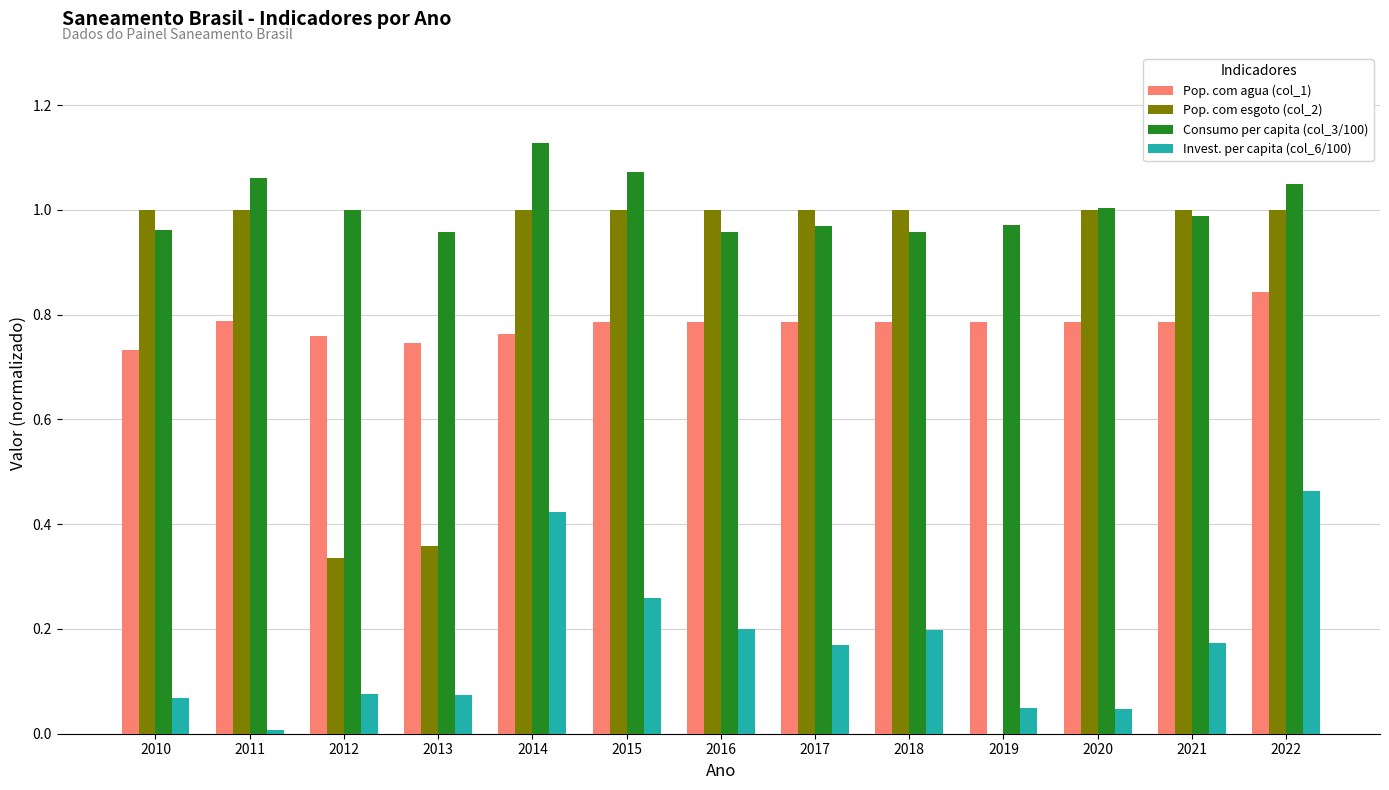

What is the sum of the Pop. com agua (col_1) values at 2015 and 2013?

1.5